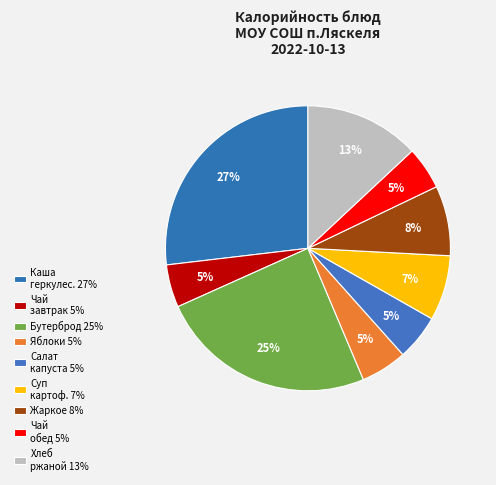

Count the number of slices in the pie.

9